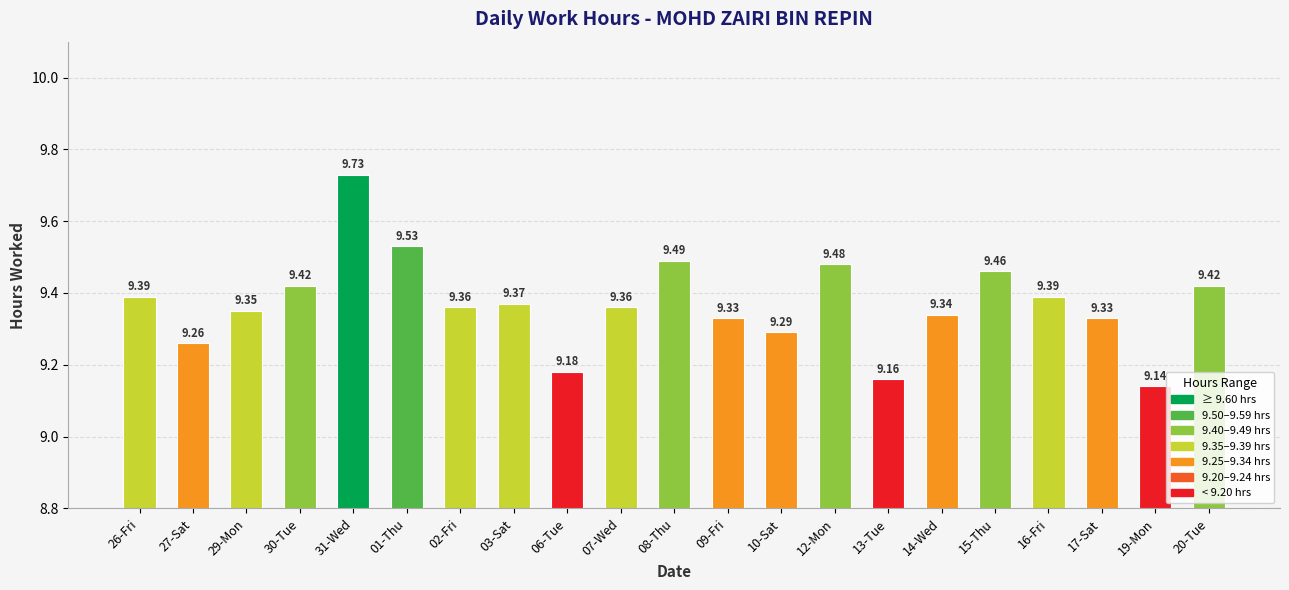

What is the difference between the values at 29-Mon and 08-Thu?

0.1